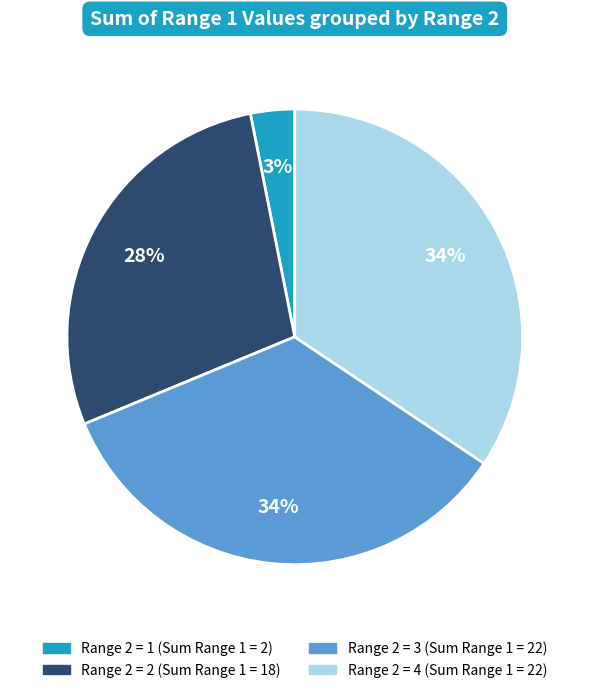

To the nearest percent, what is the difference between the largest and smallest slice percentages?

31%